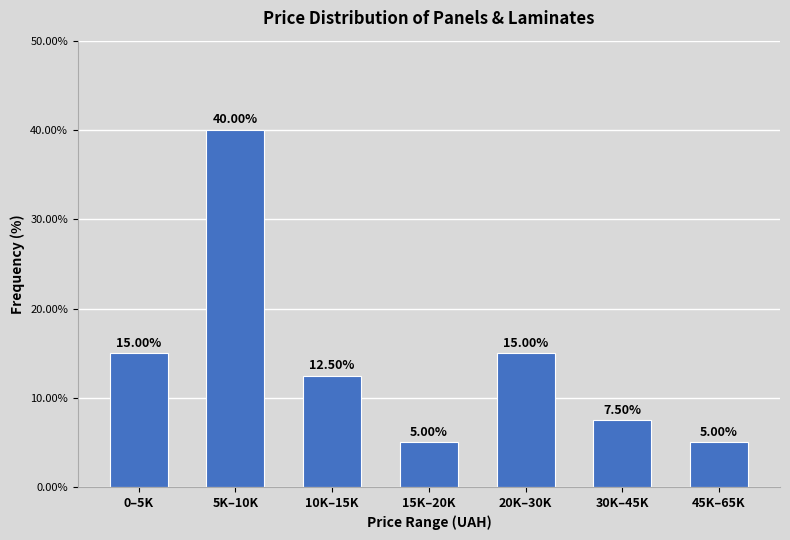

What is the sum of all values?

100.0